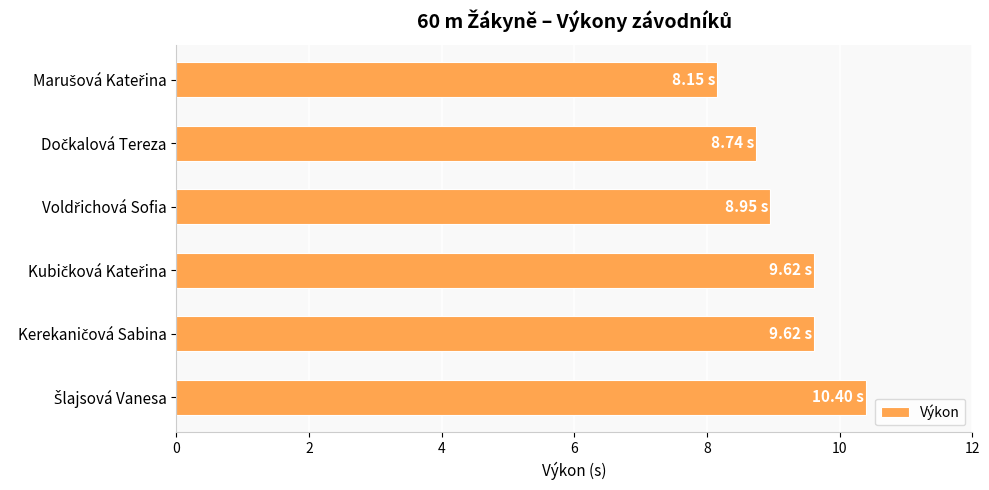

What is the sum of all values?

55.5